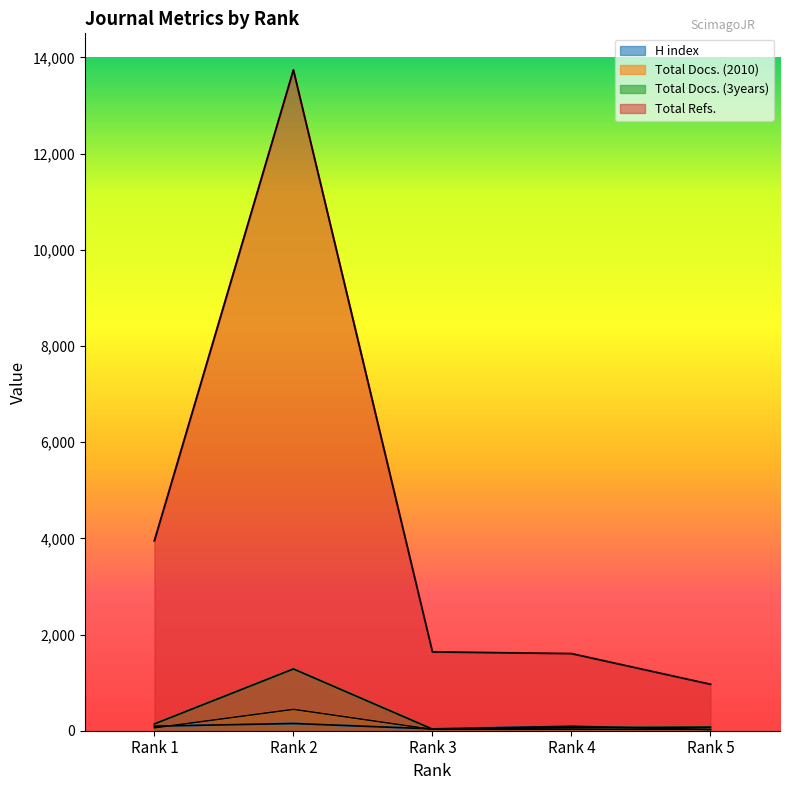

At Rank 2, list the series in order from largest to smallest.

Total Refs., Total Docs. (3years), Total Docs. (2010), H index